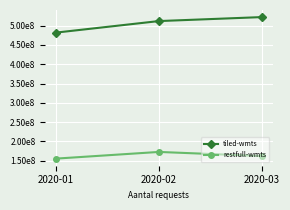

Which series has the largest range (max minus min)?

tiled-wmts